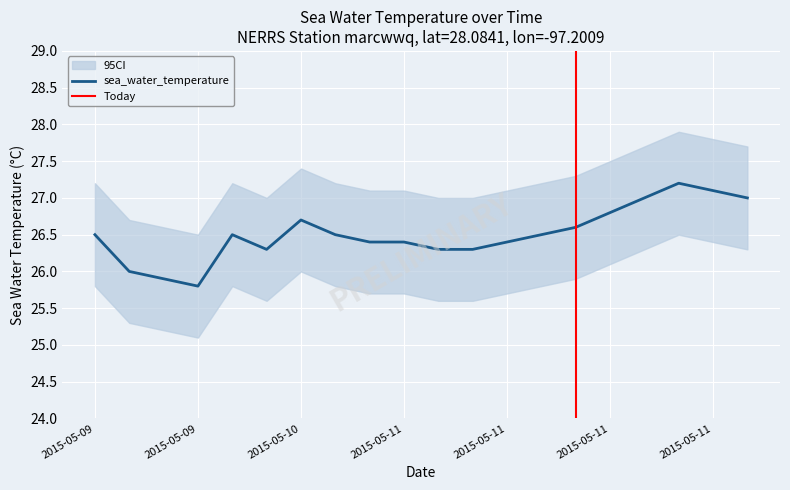

True or false: the data shows 26.5 at 2015-05-11T17:30.

True